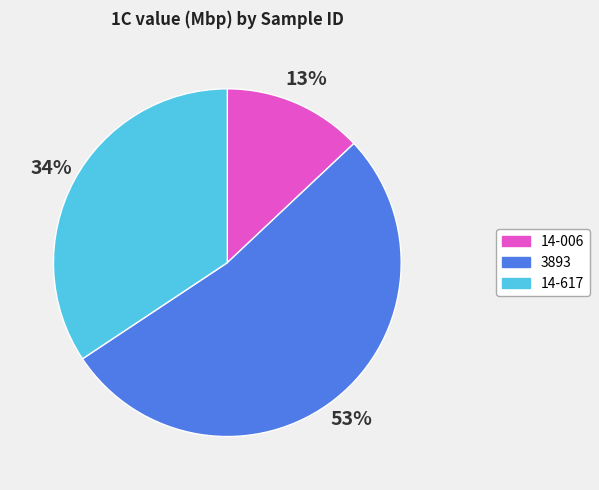

Between 14-006 and 14-617, which is larger?

14-617